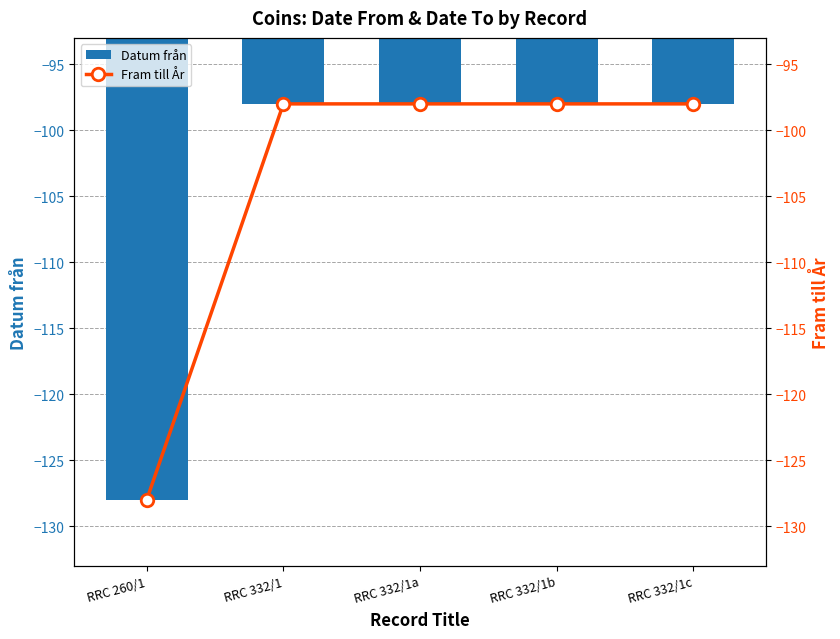

How many groups of bars are there?

5